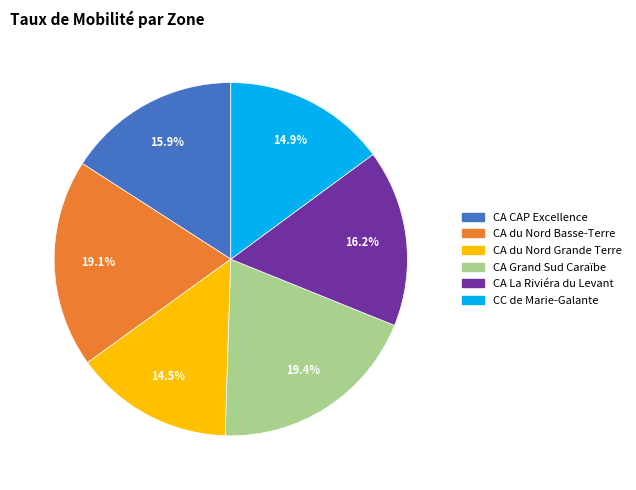

Combined, what portion of the pie is CA CAP Excellence and CA du Nord Basse-Terre?

35.0%